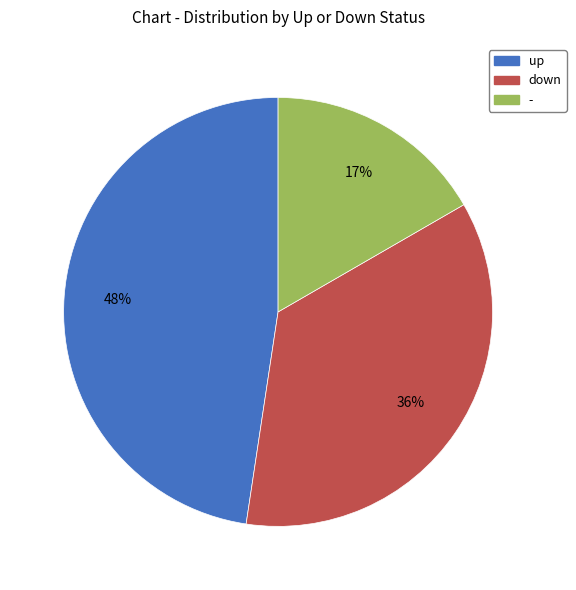

Which slice is the largest?

up